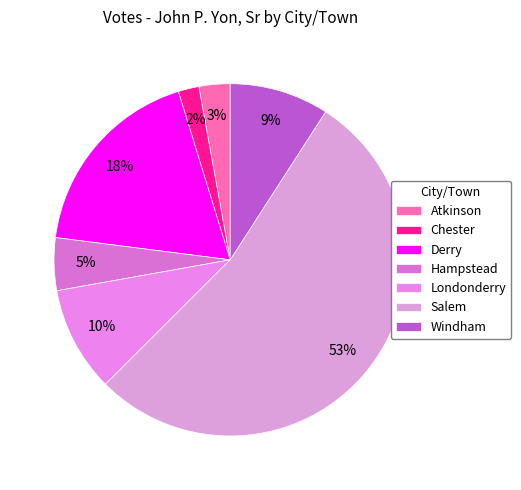

Rank the categories by value from lowest to highest.

Chester, Atkinson, Hampstead, Windham, Londonderry, Derry, Salem